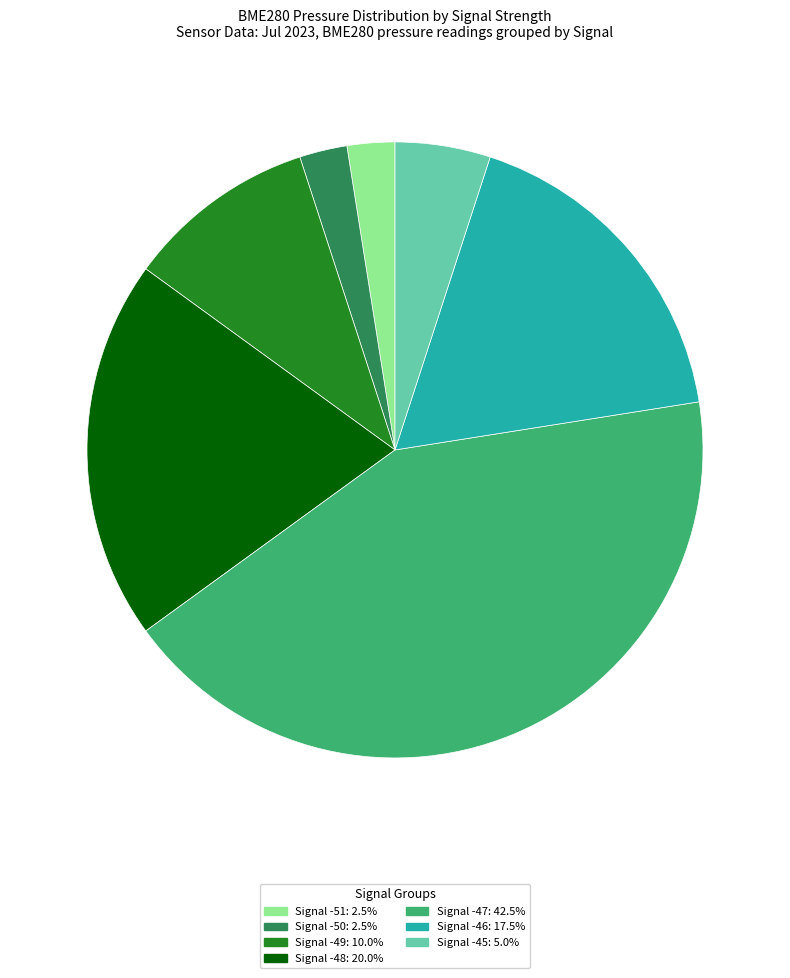

Do Signal -45: 5.0% and Signal -49: 10.0% together represent more than half of the pie?

No